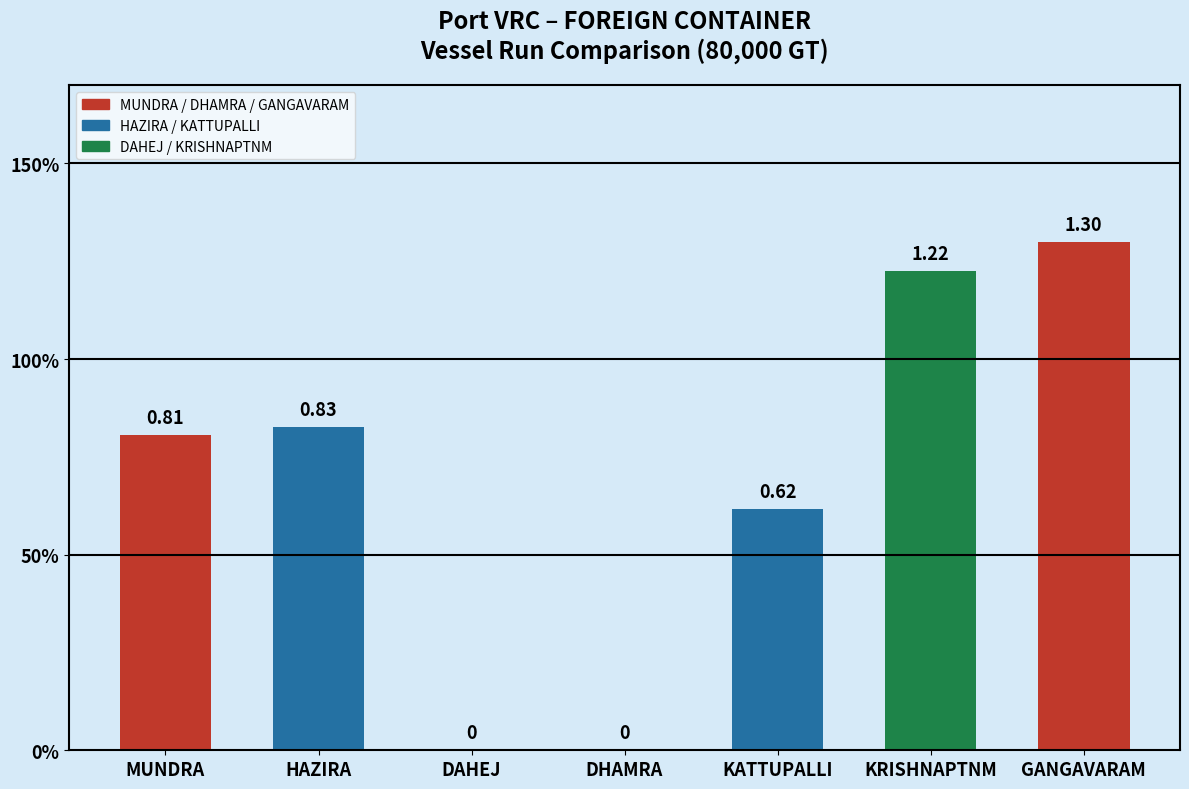

What is the difference between the maximum and minimum values?

1.3